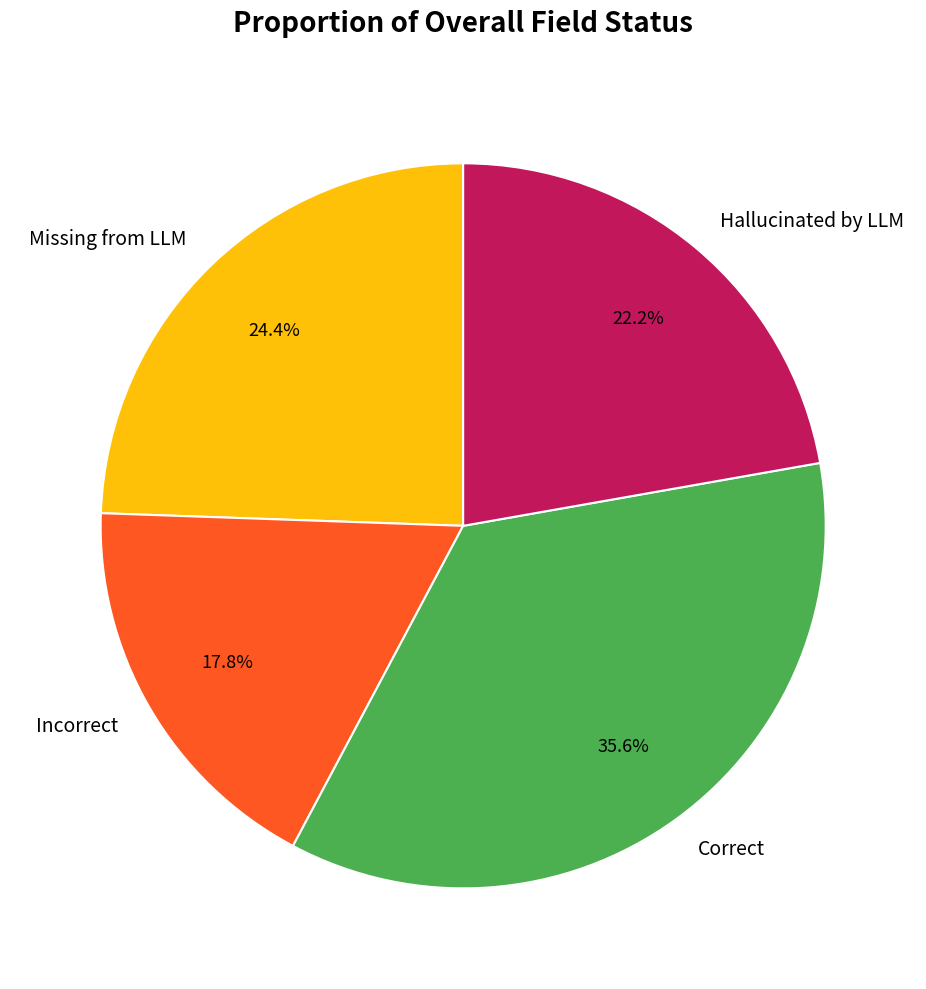

Rank the categories by value from lowest to highest.

Incorrect, Hallucinated by LLM, Missing from LLM, Correct